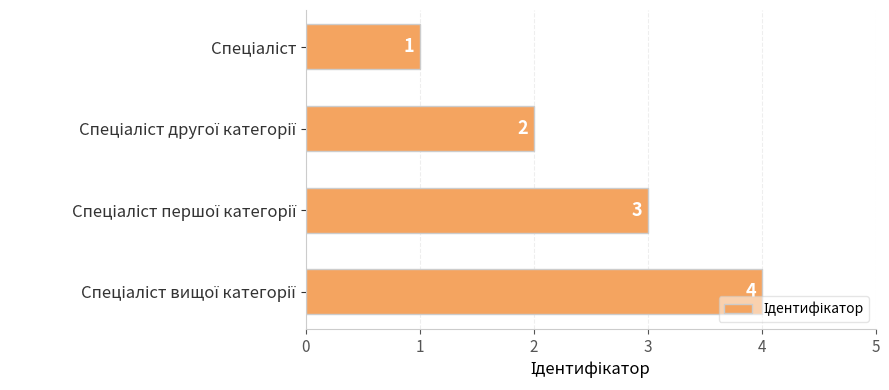

What is the sum of all values?

10